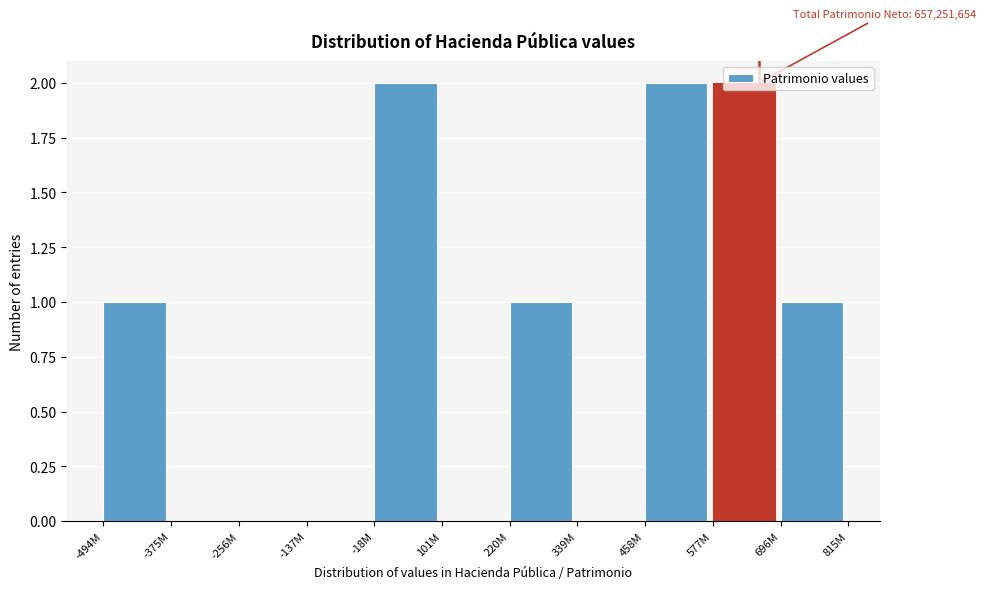

Between -137M and -494M, which is larger?

-494M